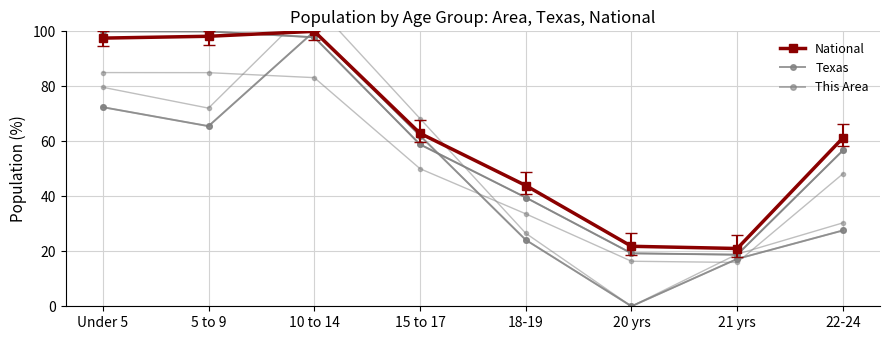

Rank the series by their maximum value, from highest to lowest.

National, Texas, This Area